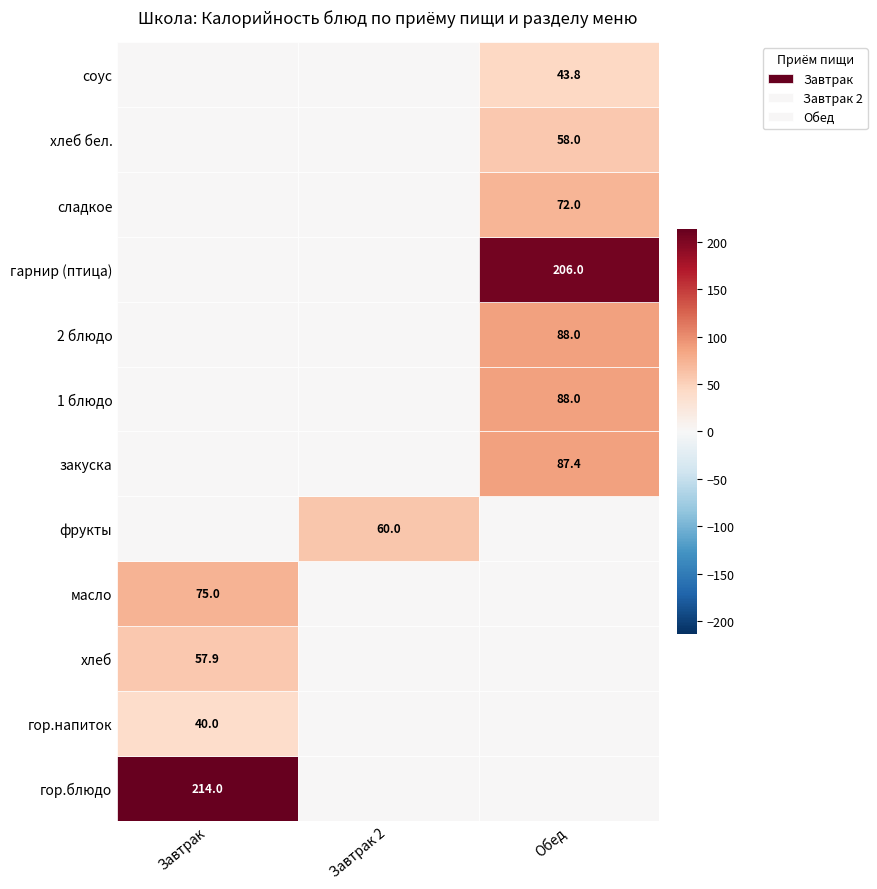

What is the total value across all series at хлеб?

57.9